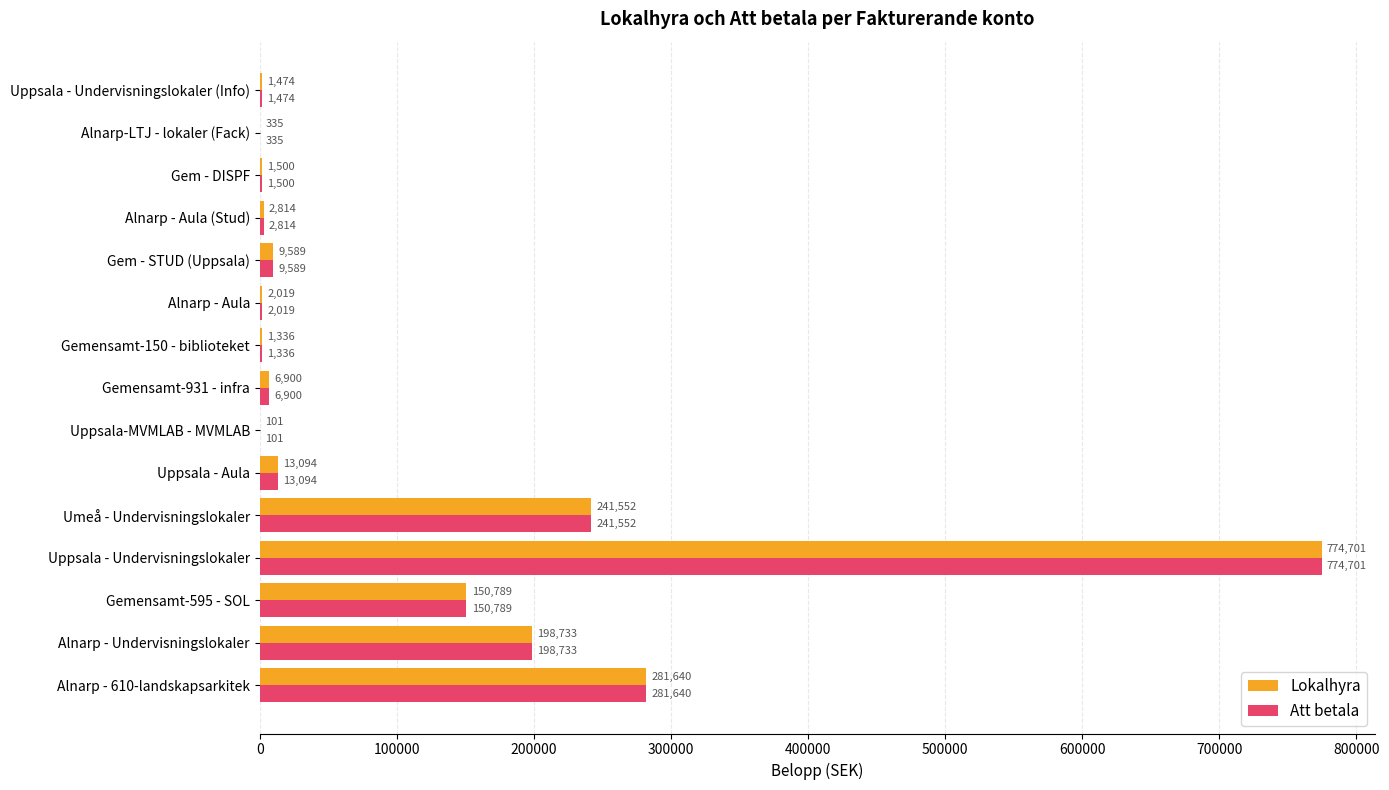

At which category is the sum across all series the highest?

Uppsala - Undervisningslokaler